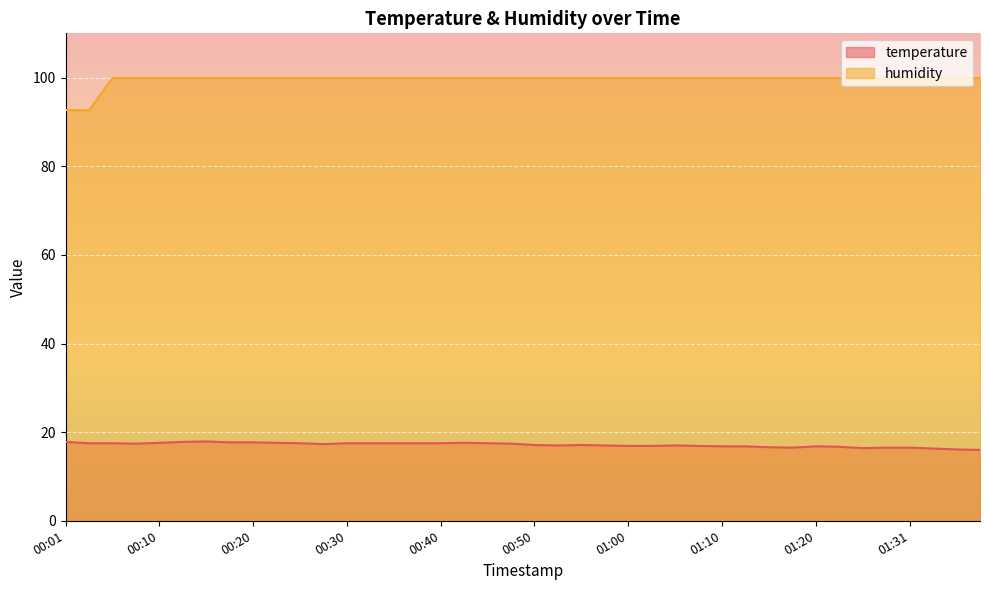

Rank the series by their average value, from lowest to highest.

temperature, humidity